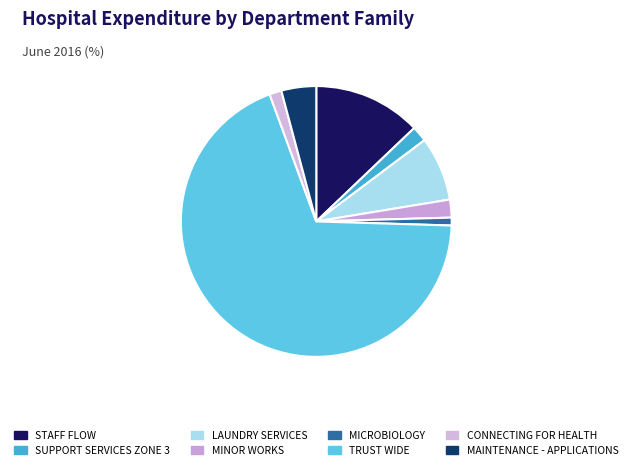

How many segments does this pie chart have?

8